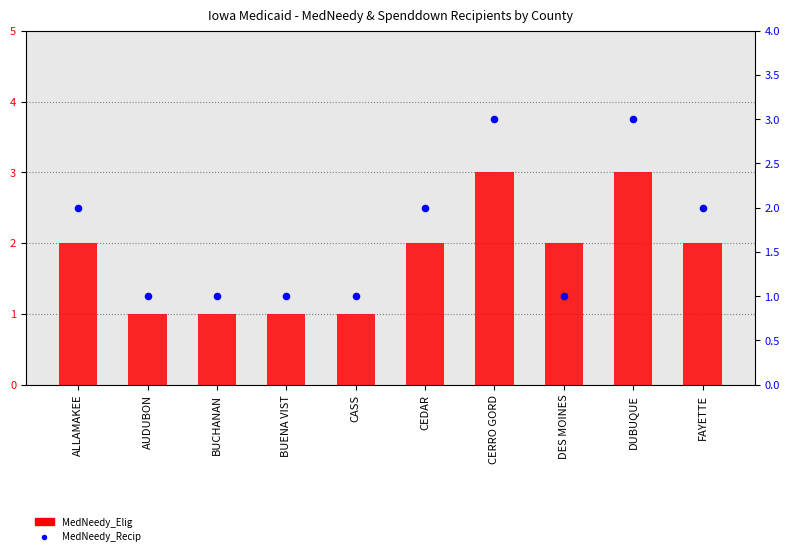

Which series has the widest spread of Y values?

MedNeedy_Elig